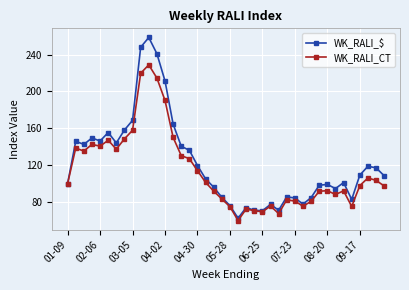

How many interior local peaks does the WK_RALI_$ series have?

10